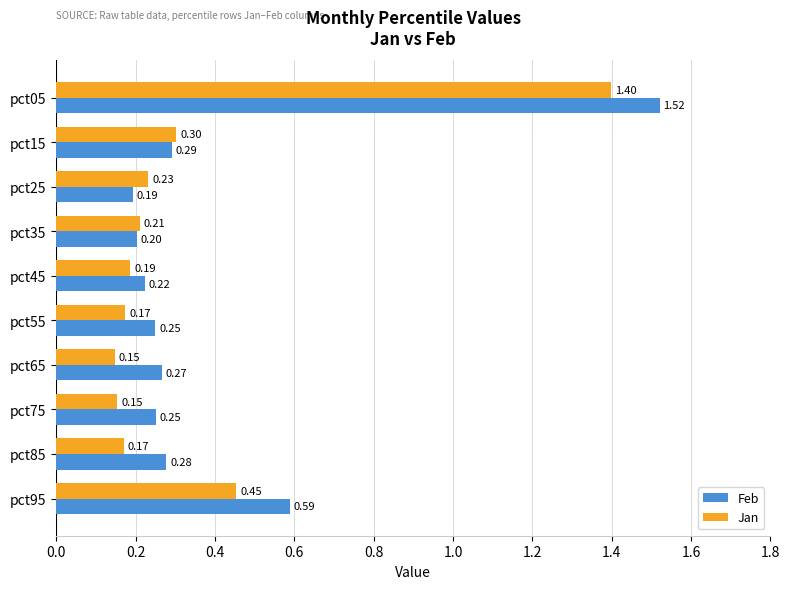

What is the average value of the Feb series?

0.4